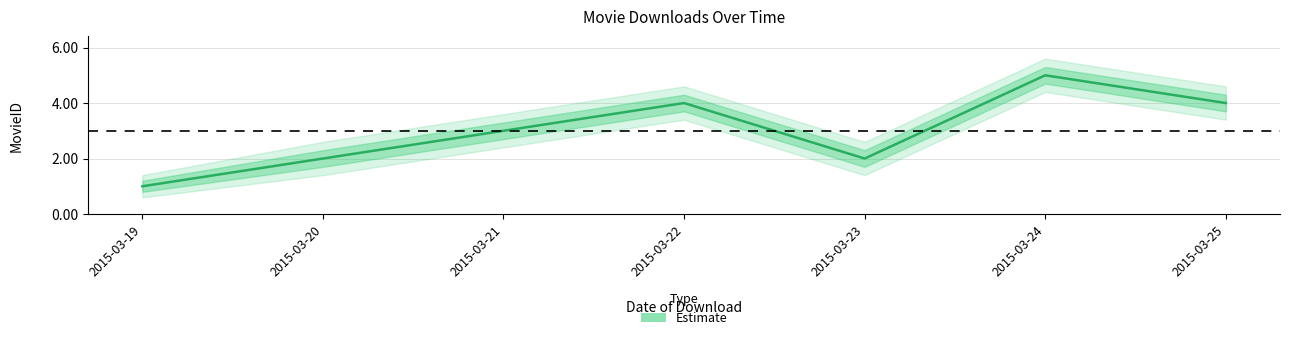

Which has a higher value, 2015-03-20 or 2015-03-19?

2015-03-20